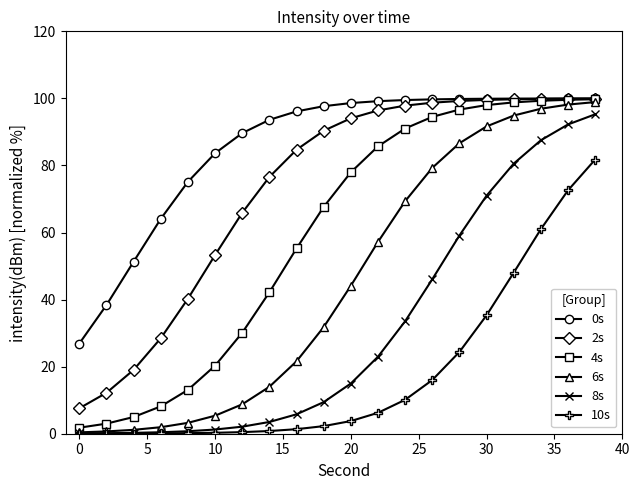

How many lines are shown in the chart?

6